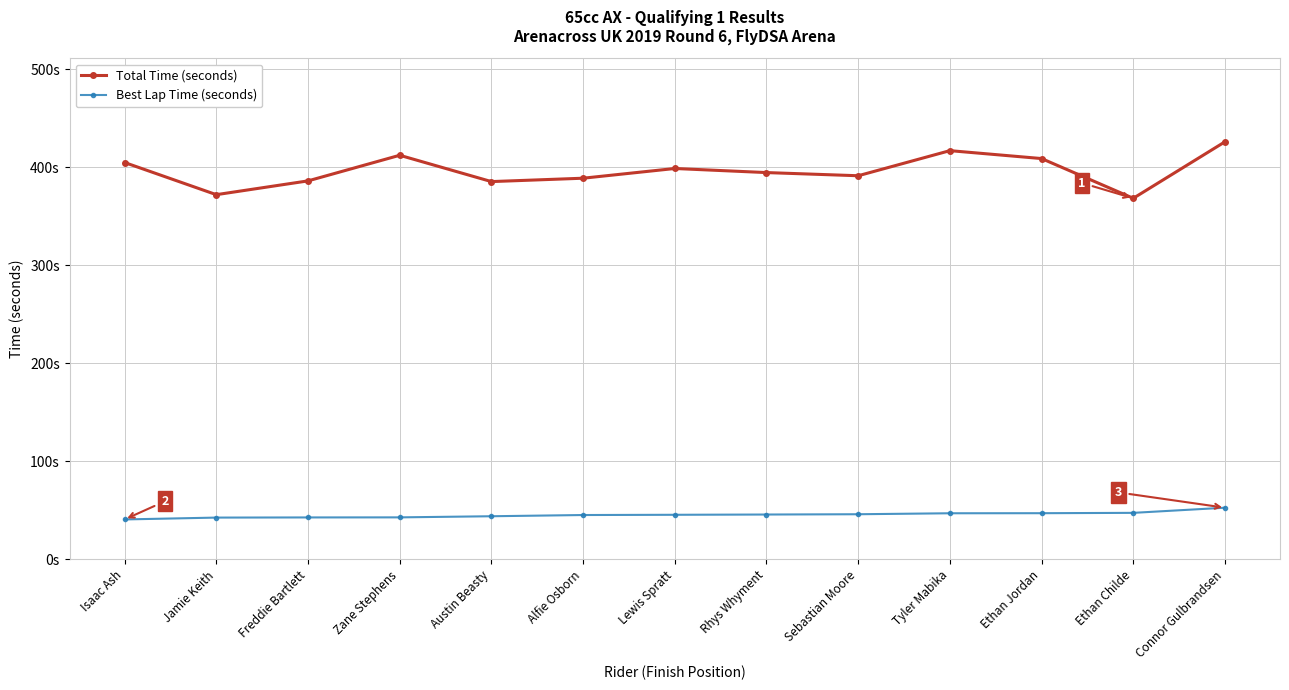

What is the value of the Best Lap Time (seconds) point at the 12th from the left?

47.5